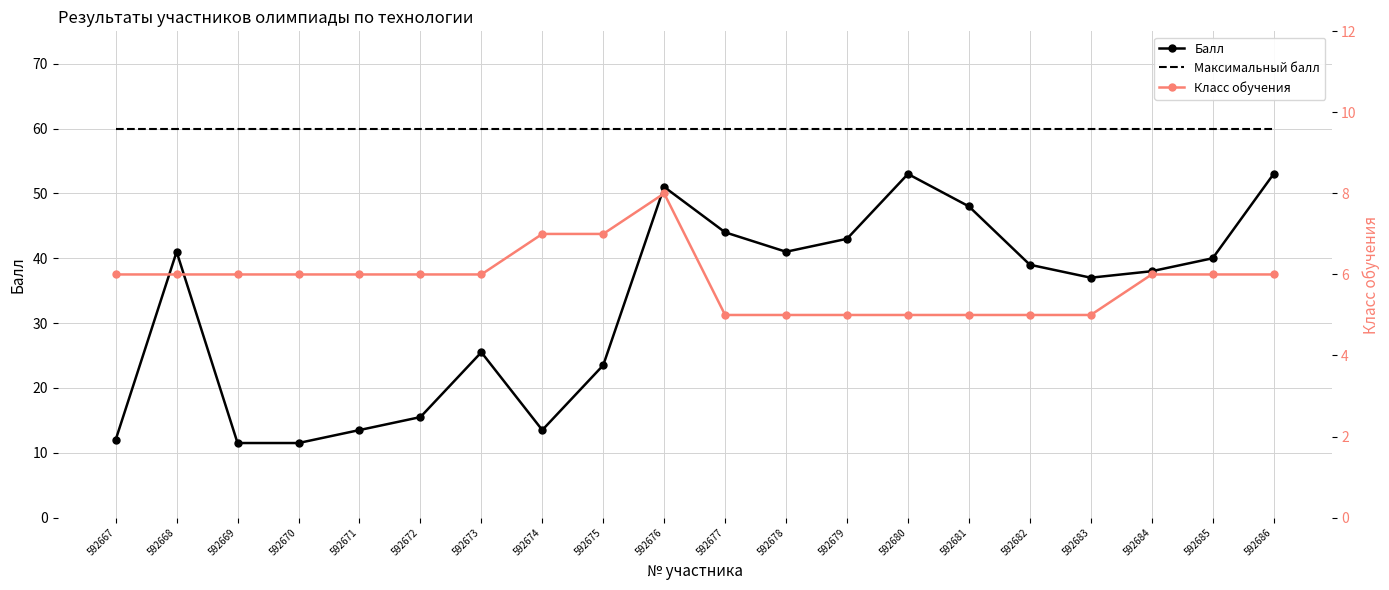

How many data points in Балл are above 39?

9